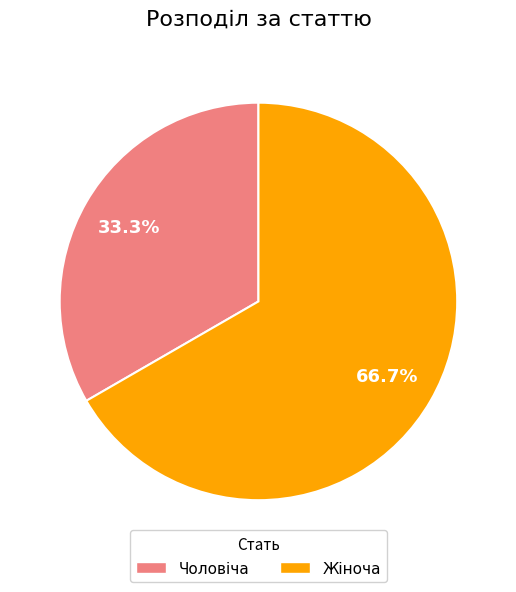

Which has a higher value, Жіноча or Чоловіча?

Жіноча